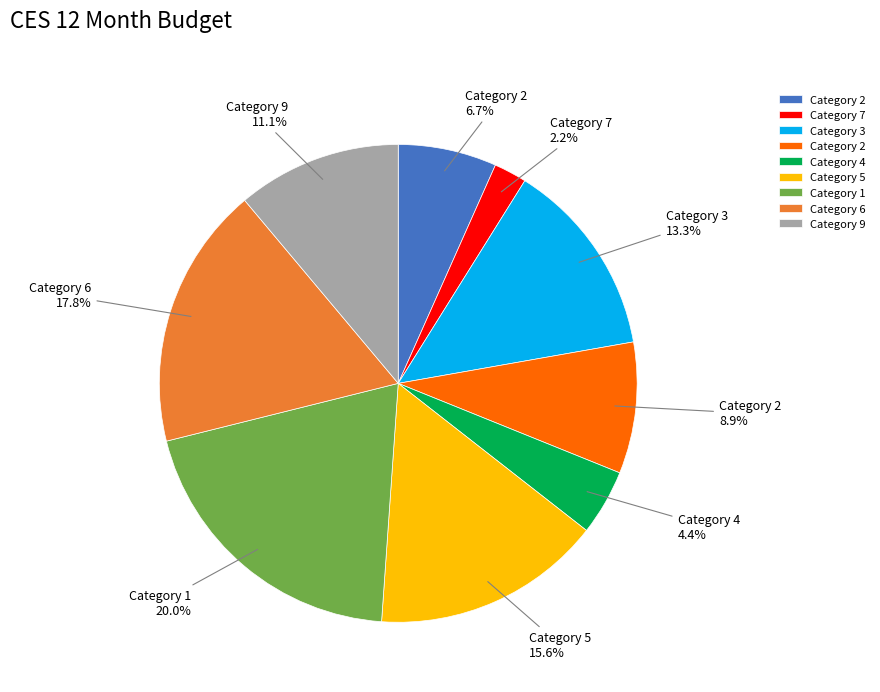

Is there any slice that represents more than half of the pie?

No